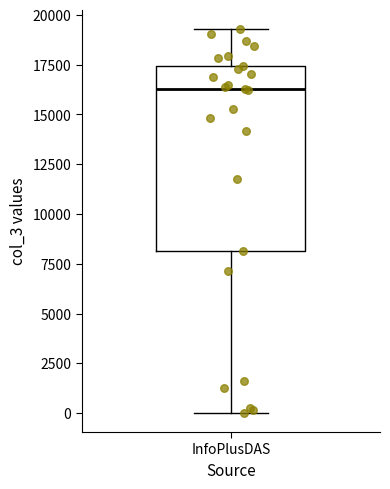

Transcribe this box plot: give where the median line is, the range the box spans, and where the two whiskers end, as read against the y-axis. The values are not printed on the chart, so give them approximately, as read against the axis.

median 16500, box 8000 to 17500, whiskers 0 to 19500